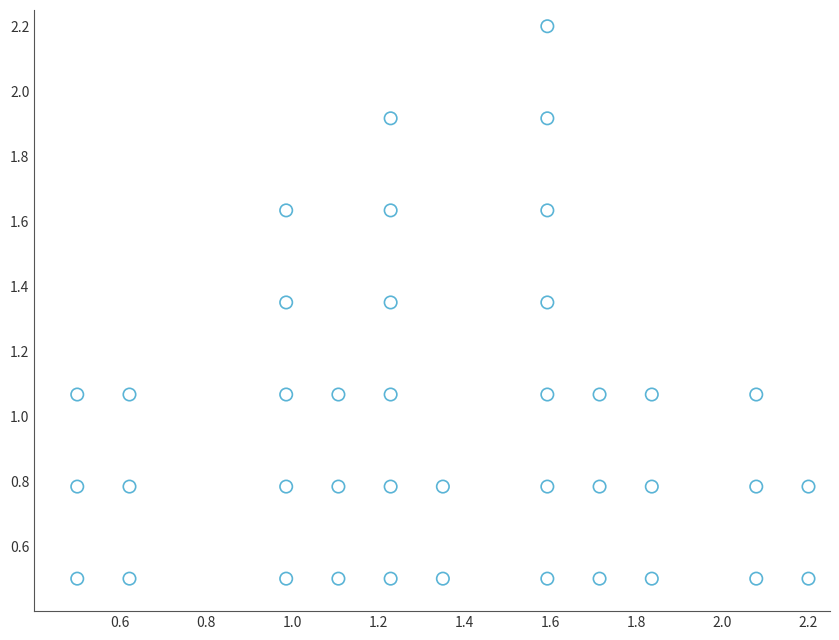

What is the range of Y values (max minus min)?

1.7